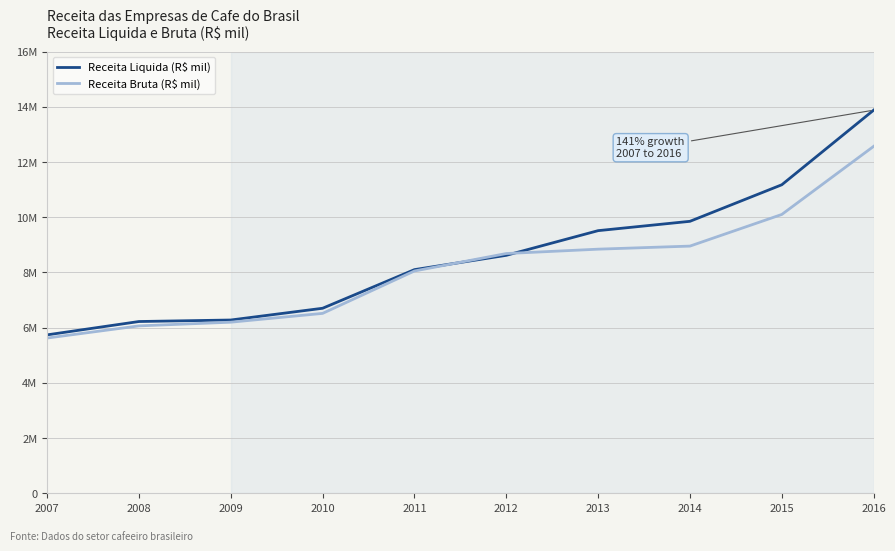

Does the chart have visible grid lines?

Yes